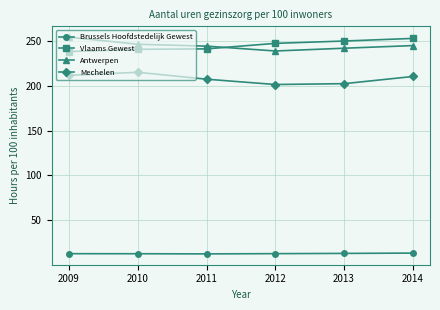

Which series changed the most between 2013 and 2014?

Mechelen